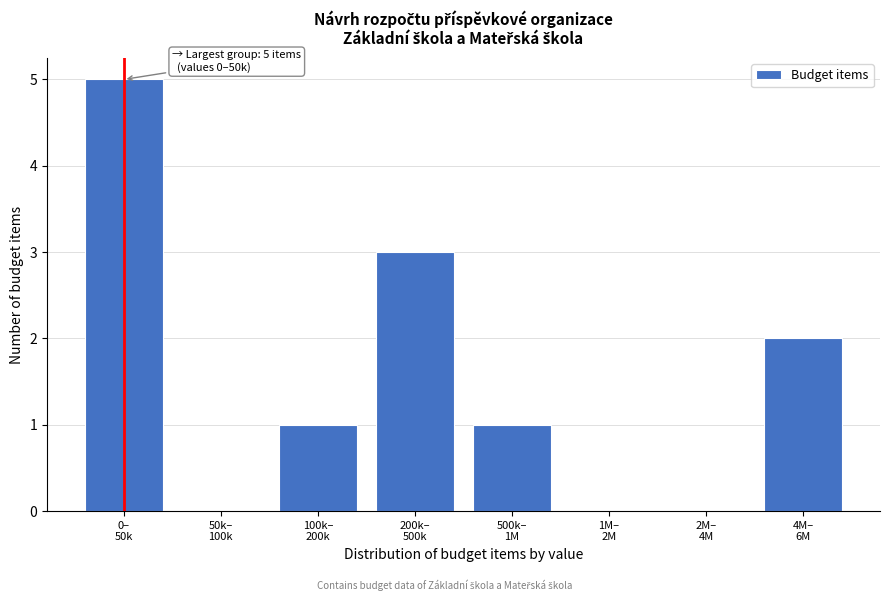

What is the greatest value displayed?

5